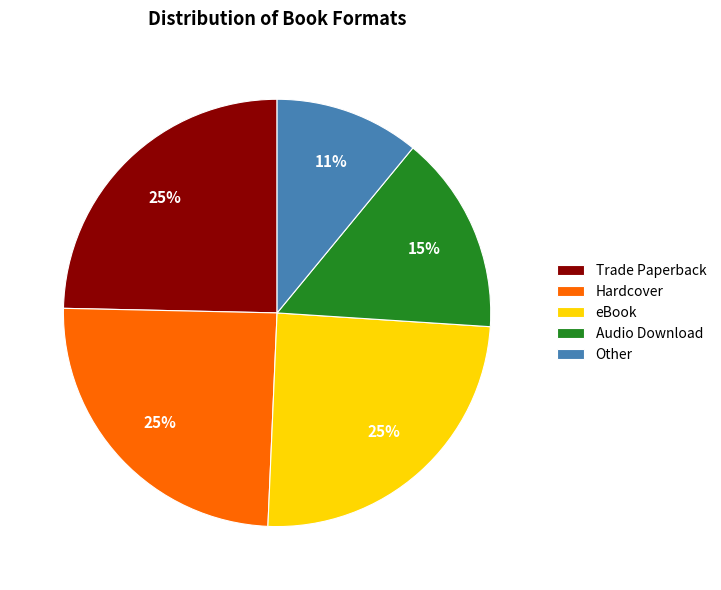

How many slices are in this pie chart?

5